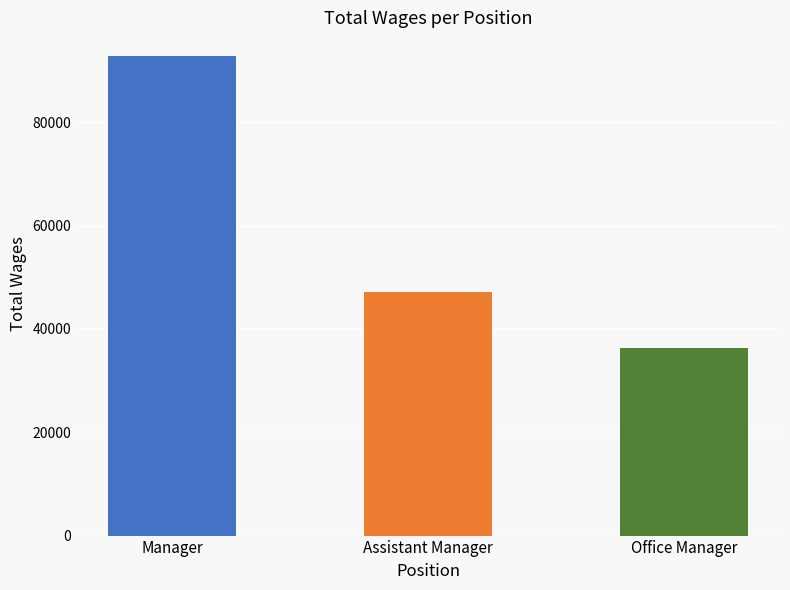

How many values are below 47103?

1